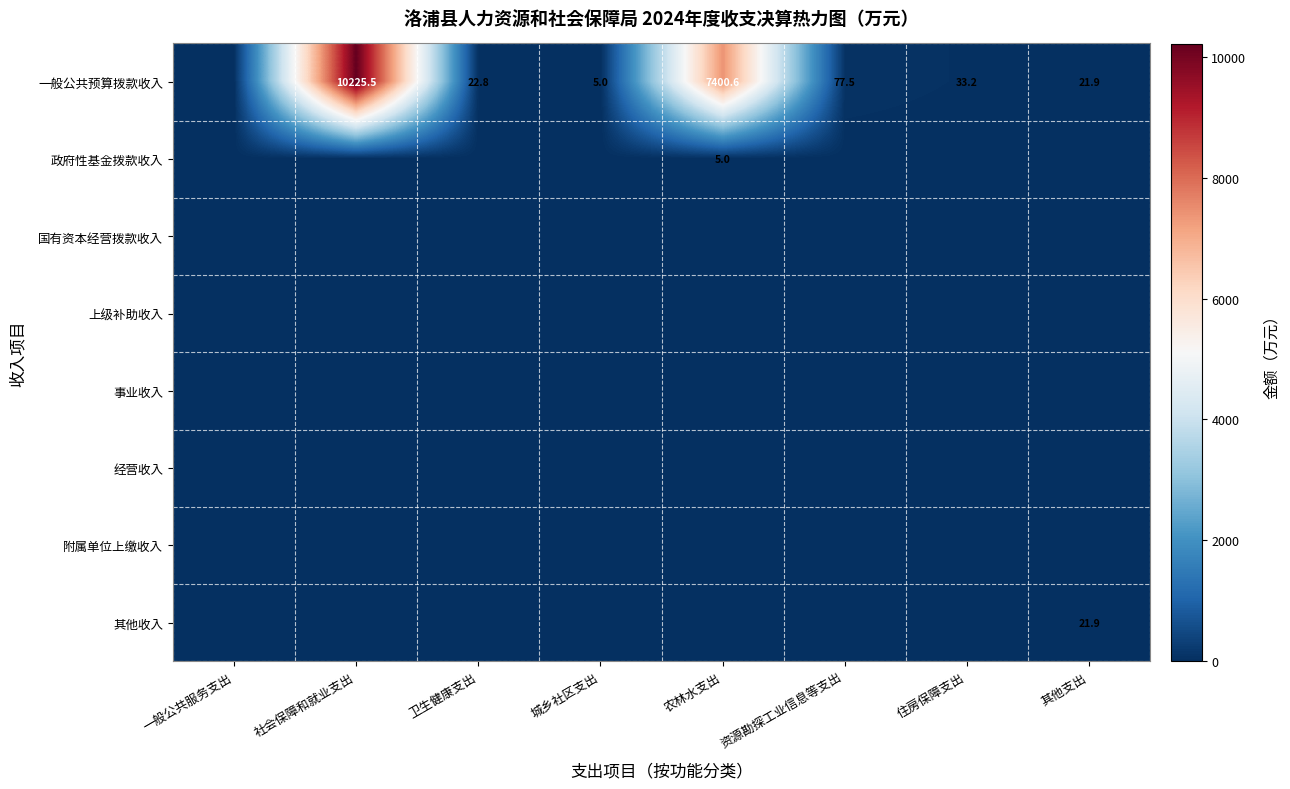

Which label corresponds to the largest value in the chart?

社会保障和就业支出